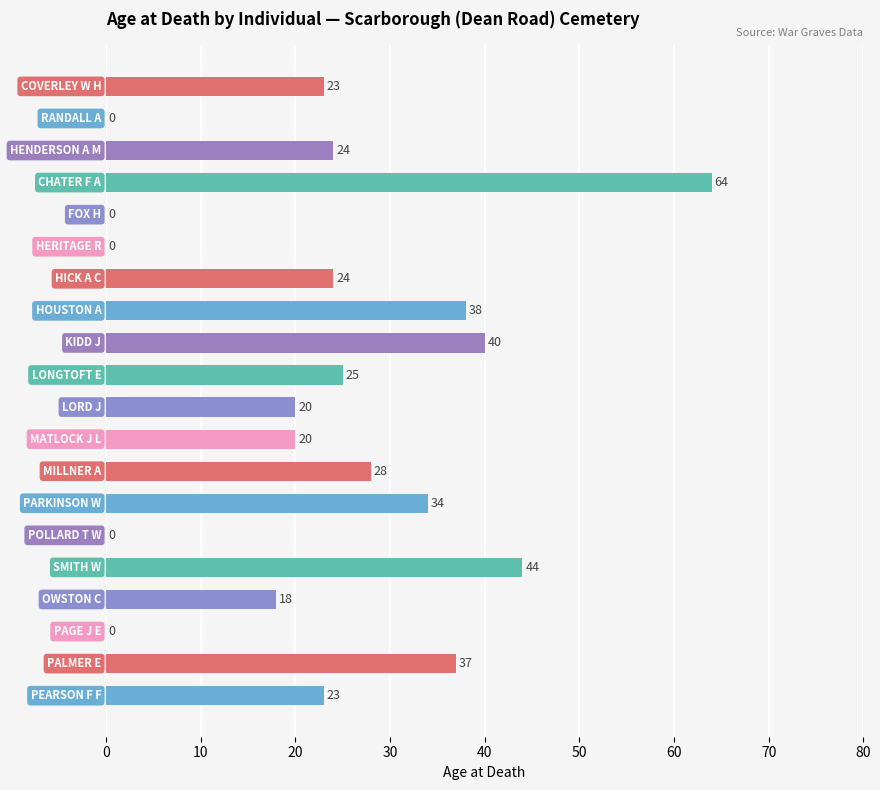

What is the sum of all values?

462